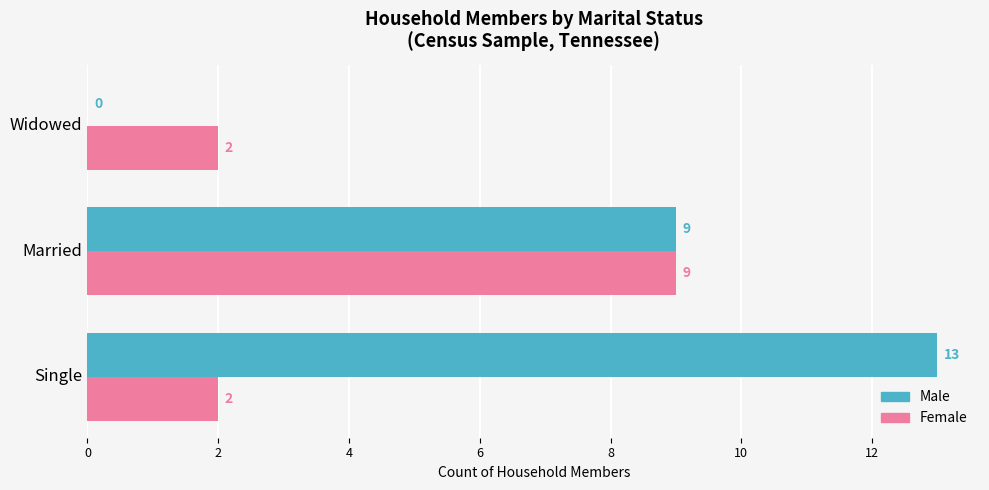

Which category has the highest value across all series?

Single